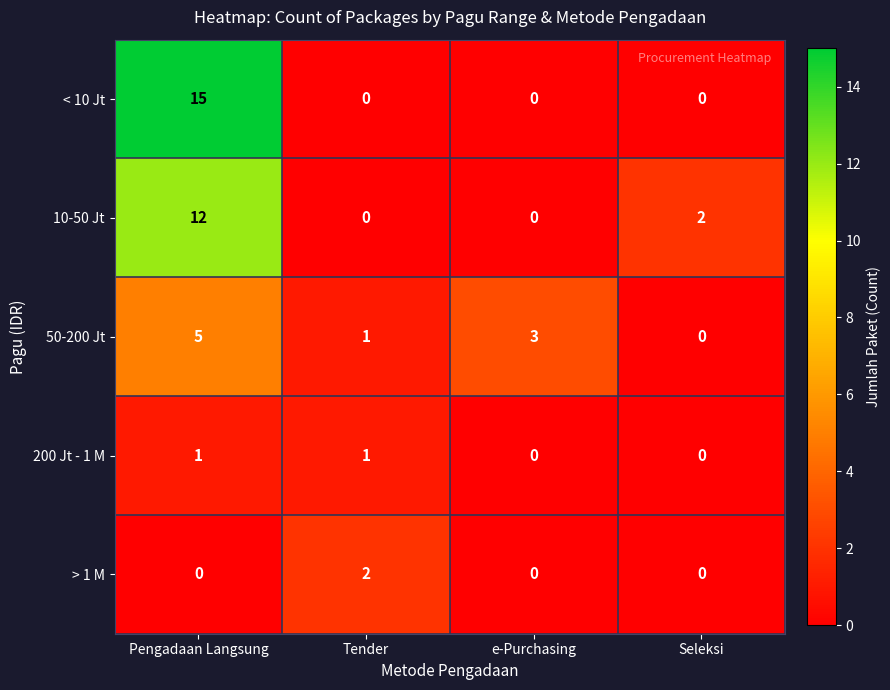

How many data points does each series have?

4